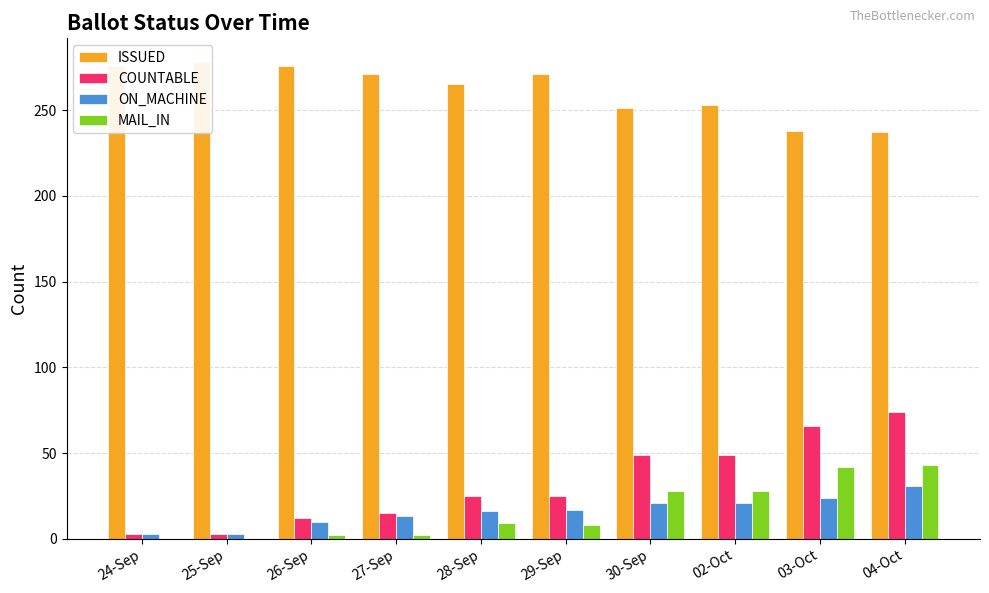

List the labels in order of MAIL_IN value, smallest first.

24-Sep, 25-Sep, 26-Sep, 27-Sep, 29-Sep, 28-Sep, 30-Sep, 02-Oct, 03-Oct, 04-Oct